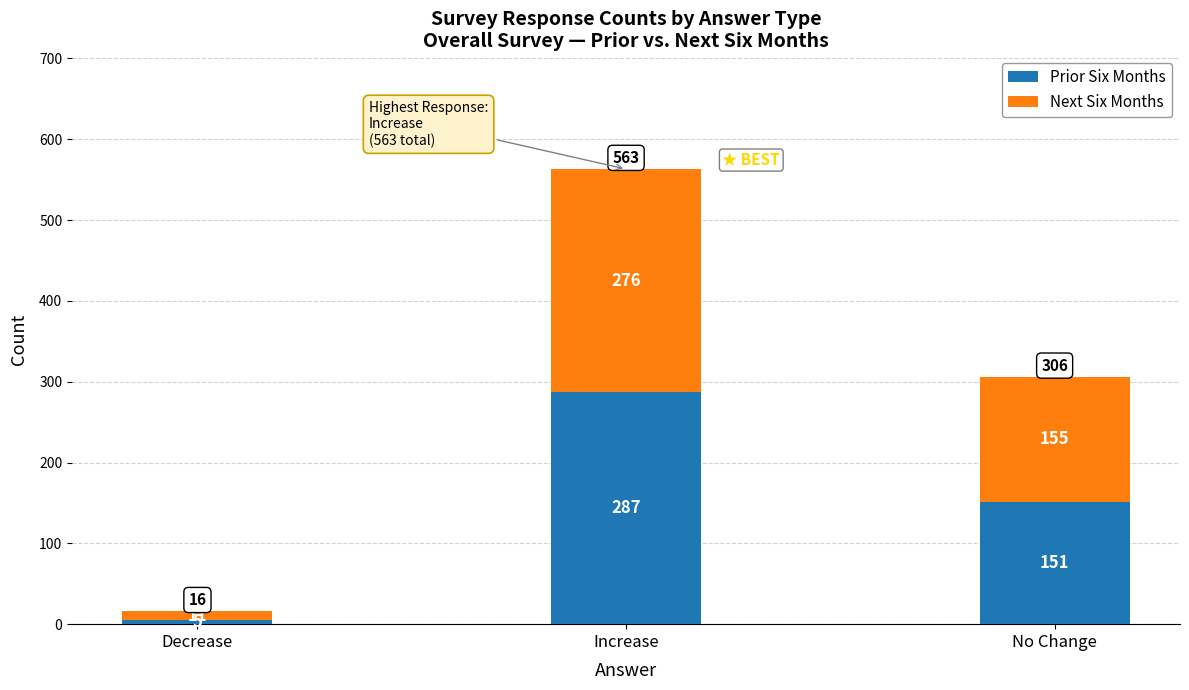

Reading left to right, list the values for the Prior Six Months series.

5	287	151